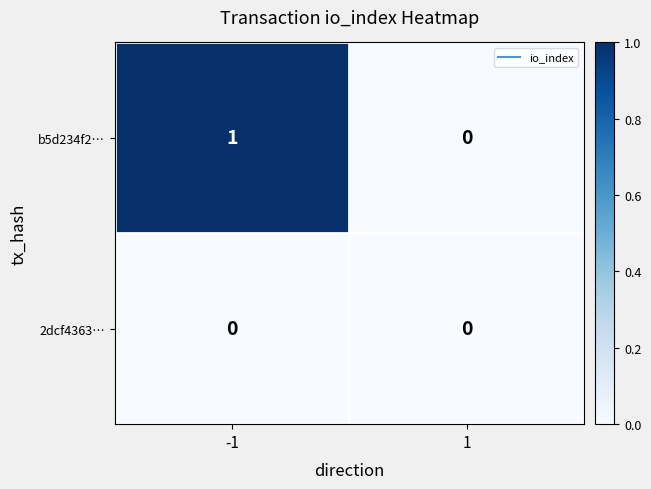

Which series has the largest total across all categories?

b5d234f2…